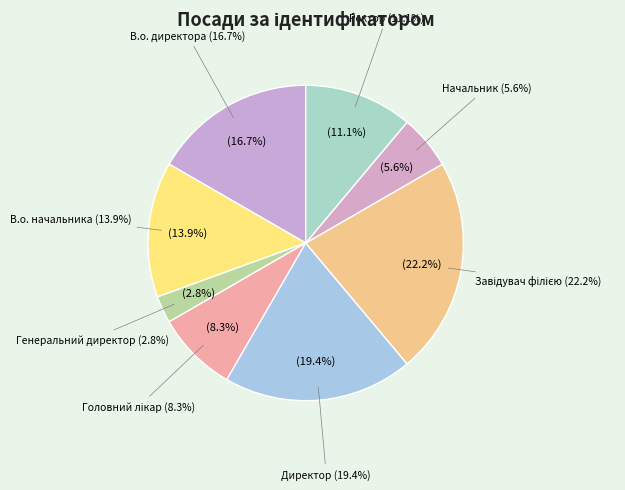

How much of the chart is everything except Генеральний директор?

97.2%